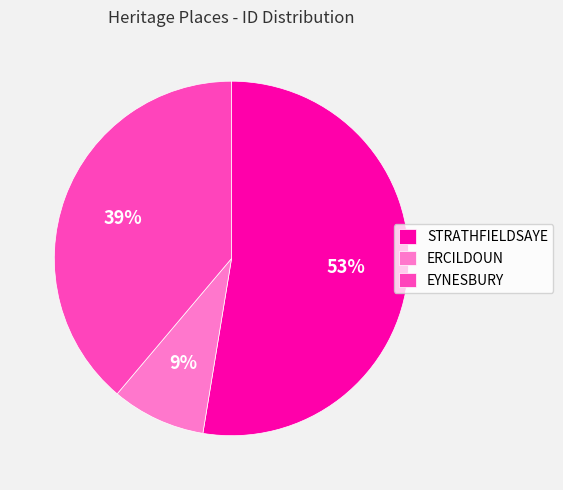

Do STRATHFIELDSAYE and ERCILDOUN together represent more than half of the pie?

Yes